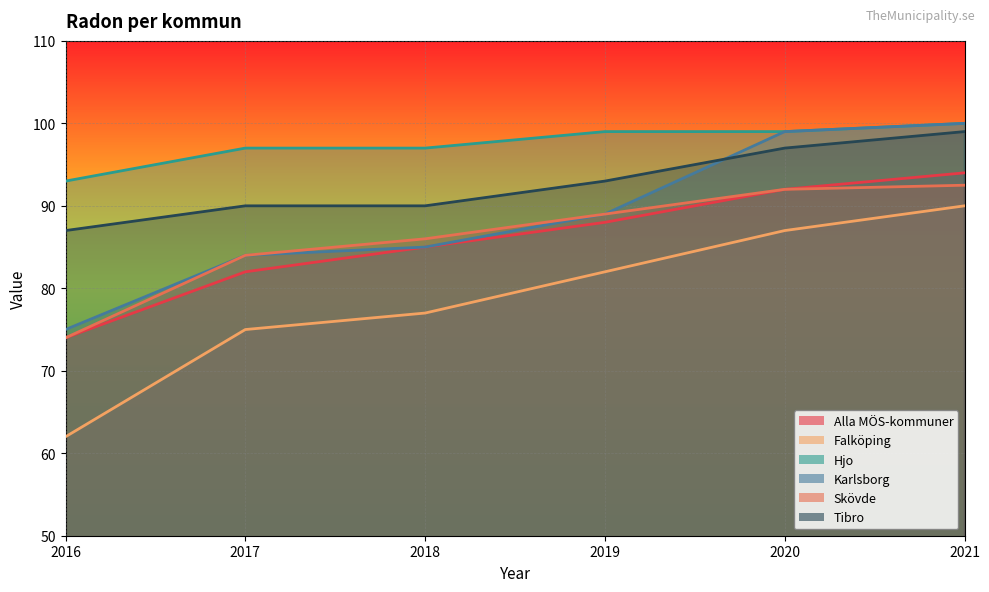

What is the difference between the highest and lowest values at 2017?

22.0